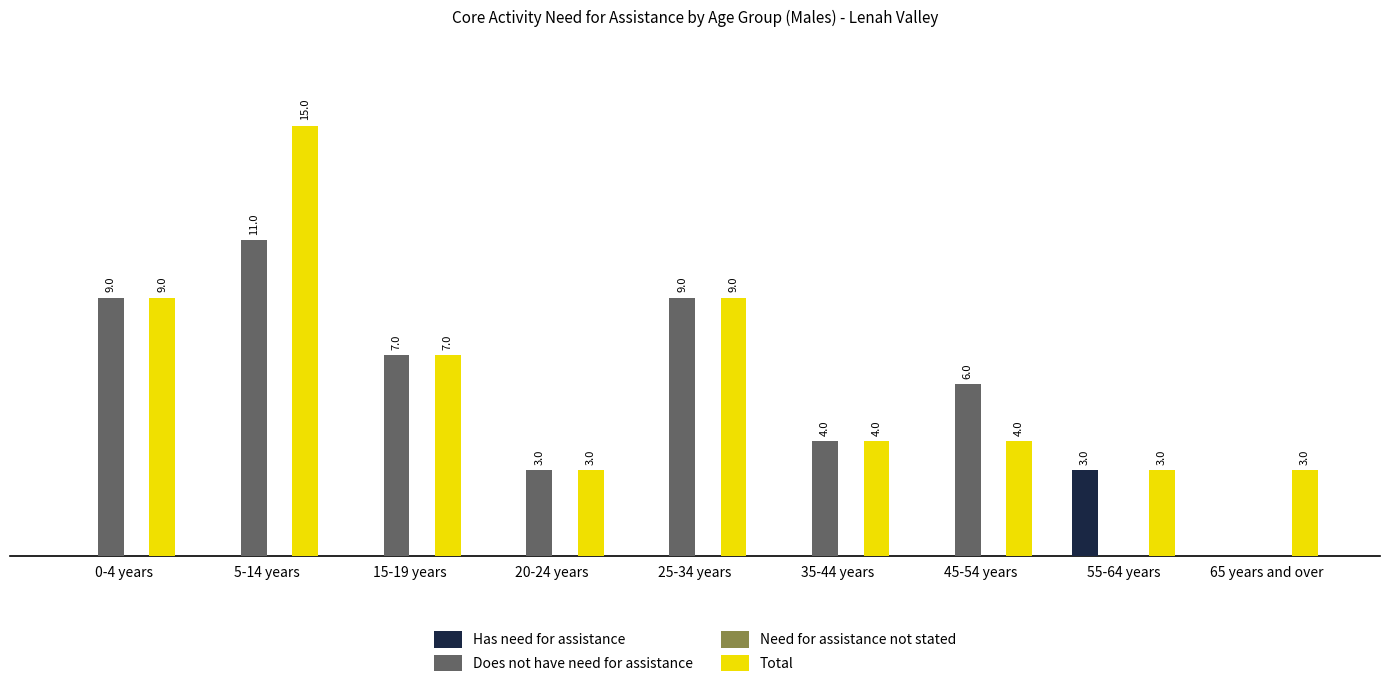

Between 25-34 years and 65 years and over, which series saw the biggest shift?

Does not have need for assistance